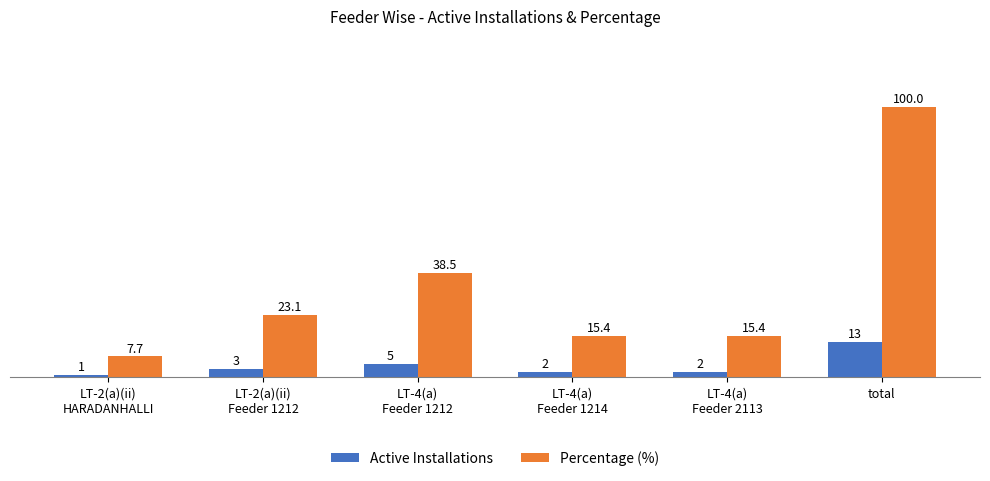

Which series changed the most between LT-4(a)
Feeder 1212 and LT-4(a)
Feeder 1214?

Percentage (%)